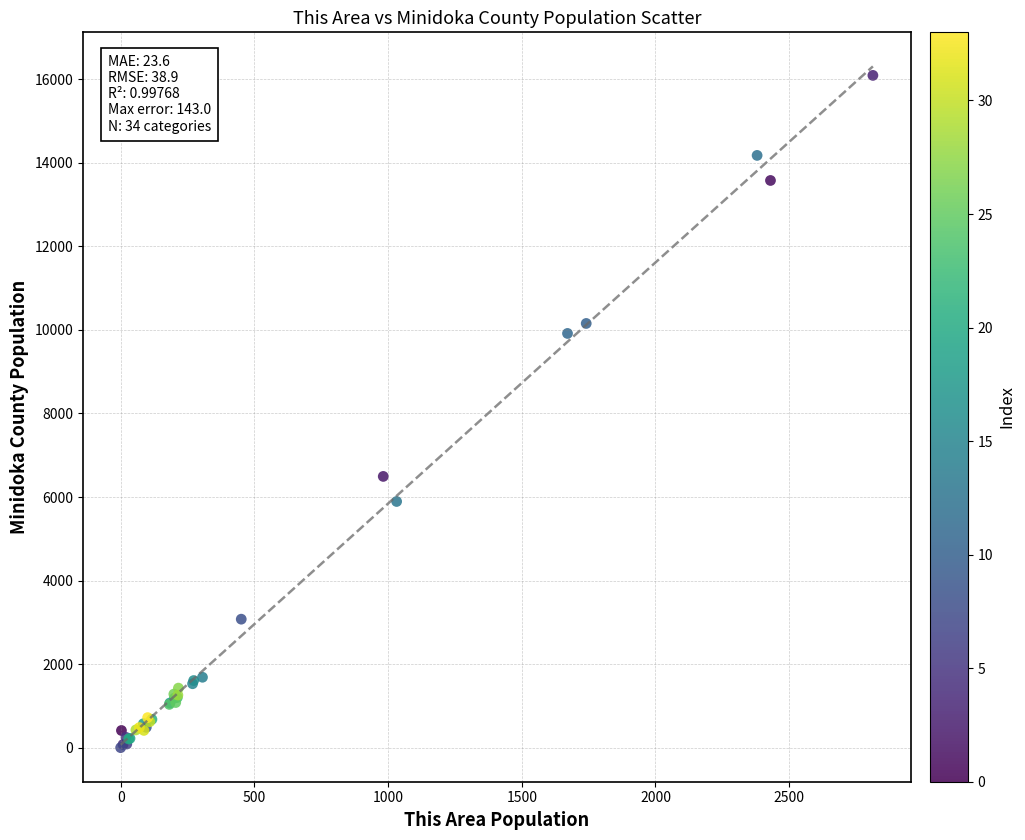

What Y value in the scatter plot is closest to 8046?

6493